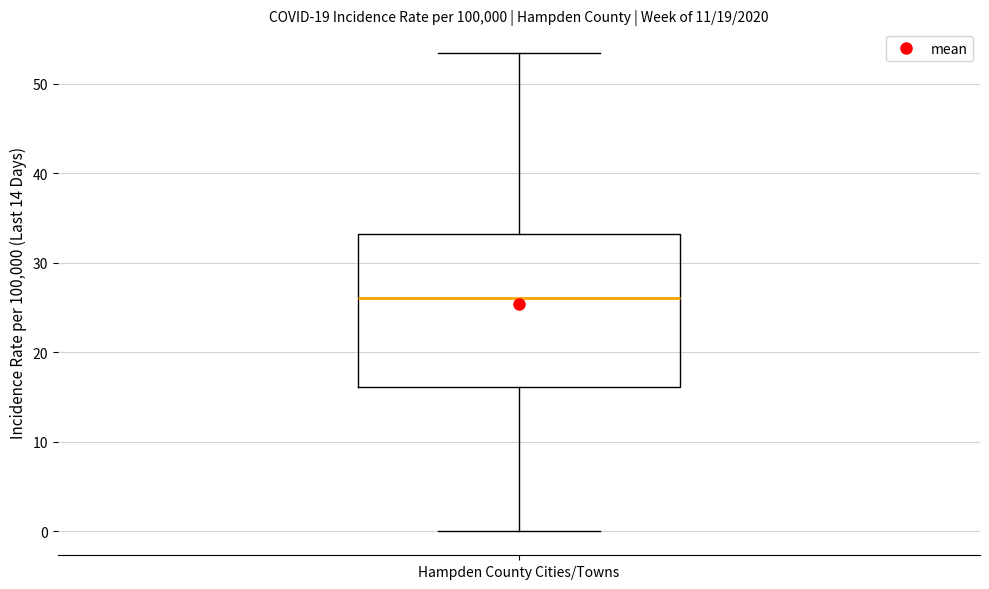

Transcribe this box plot: give where the median line is, the range the box spans, and where the two whiskers end, as read against the y-axis. The values are not printed on the chart, so give them approximately, as read against the axis.

median 26, box 16 to 33, whiskers 0 to 53